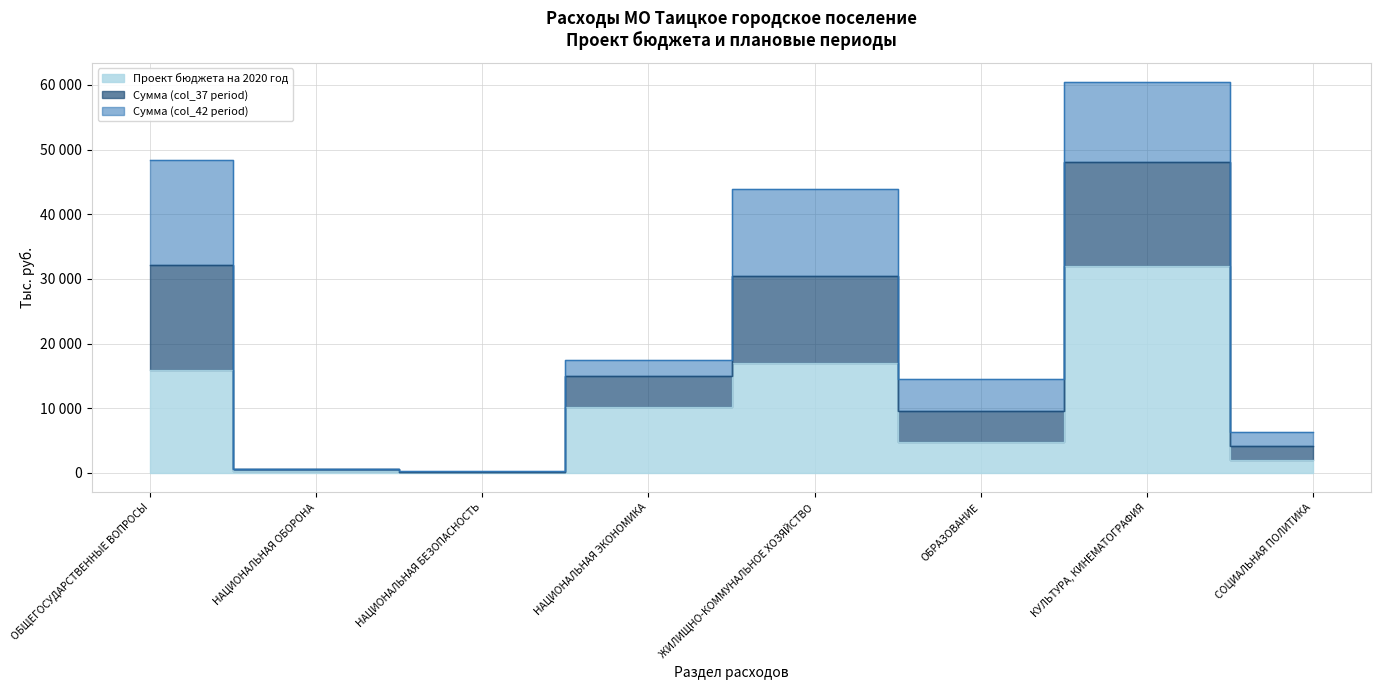

The Проект бюджета на 2020 год series shows 2050.0 at СОЦИАЛЬНАЯ ПОЛИТИКА. True or false?

True